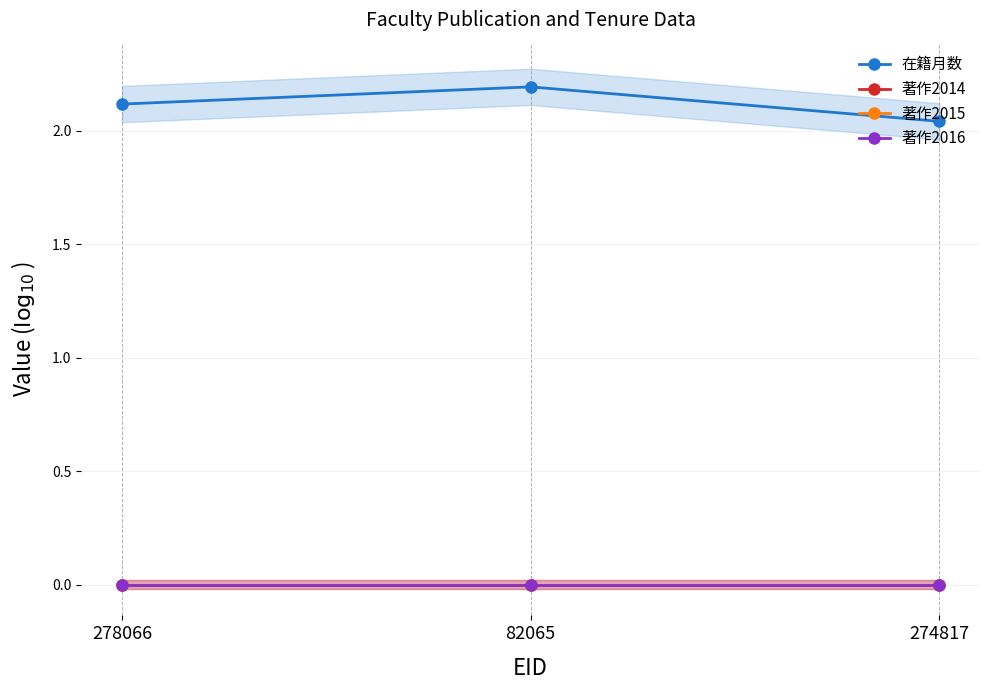

What is the greatest value displayed?

2.2